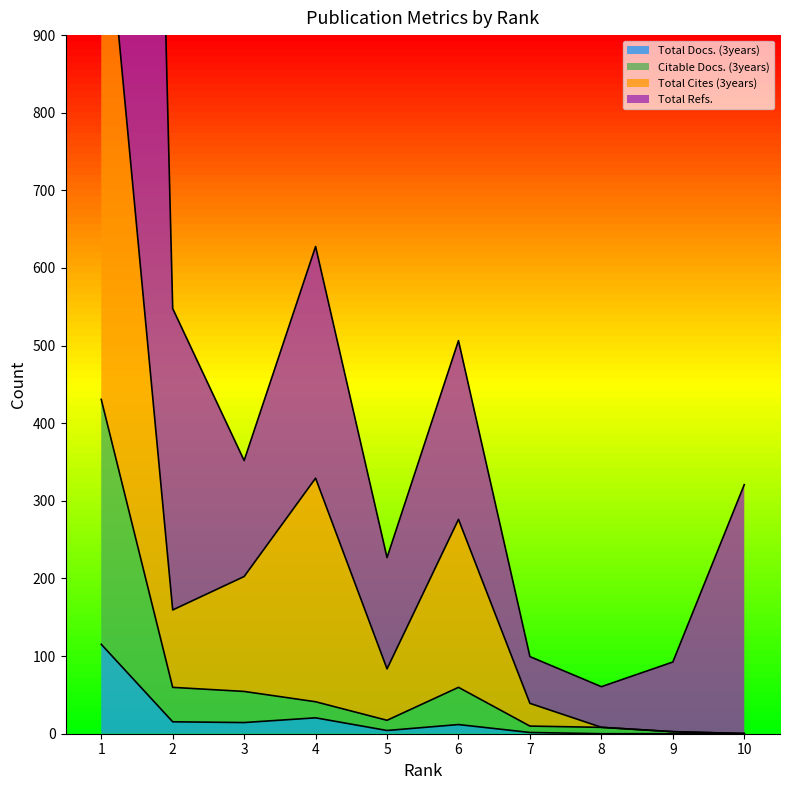

Count the number of categories in the chart.

10